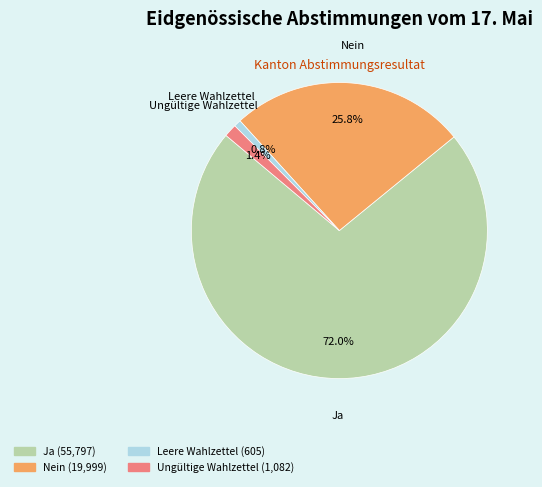

To the nearest percent, what is the average slice percentage?

25%